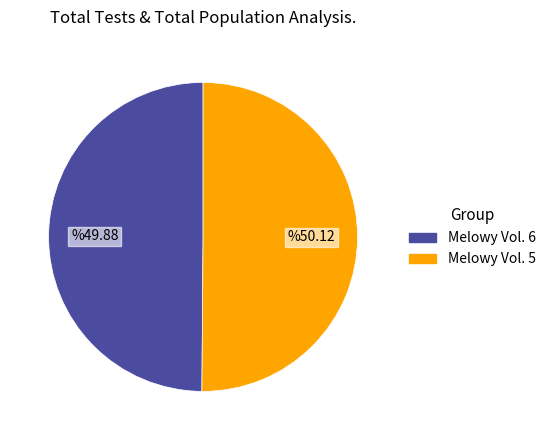

Is it true that Melowy Vol. 6 is 64% of the pie?

False